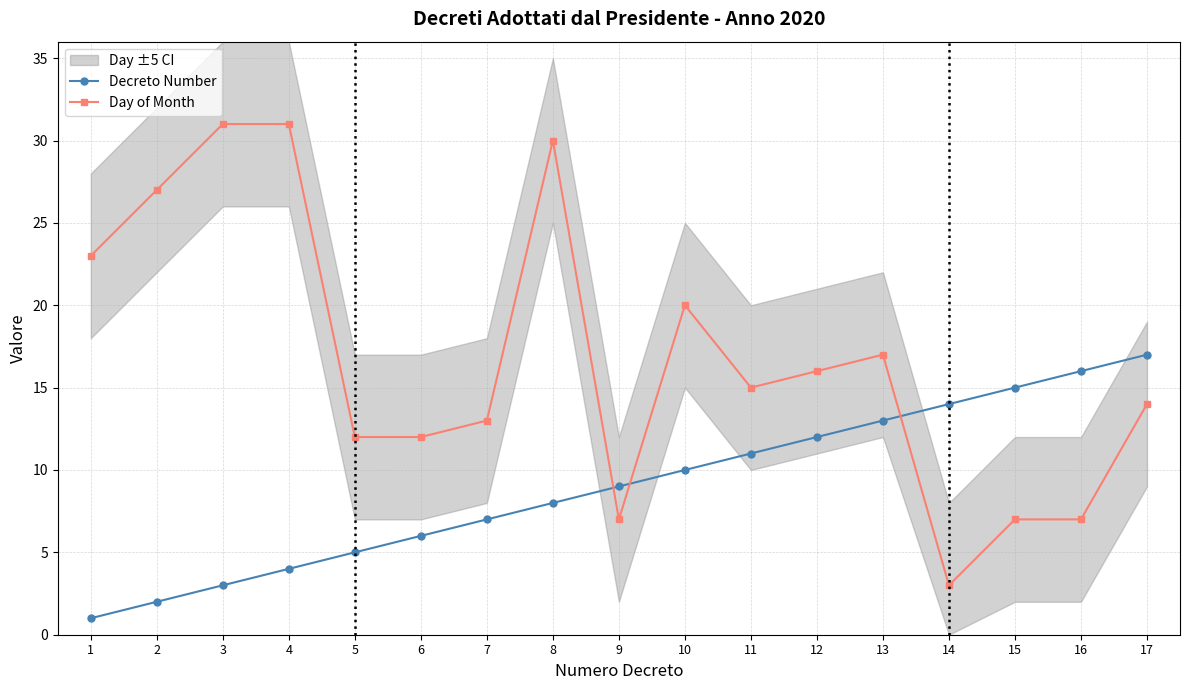

How many times do Day of Month and Decreto Number cross each other?

3